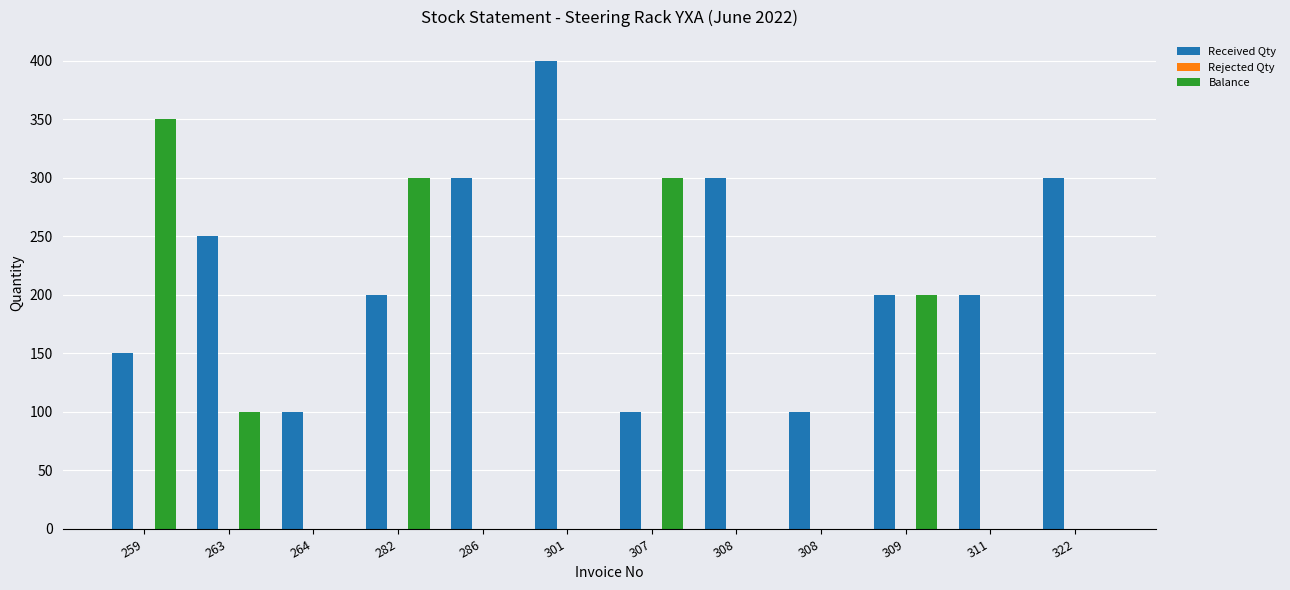

Which series has the widest spread of values?

Balance